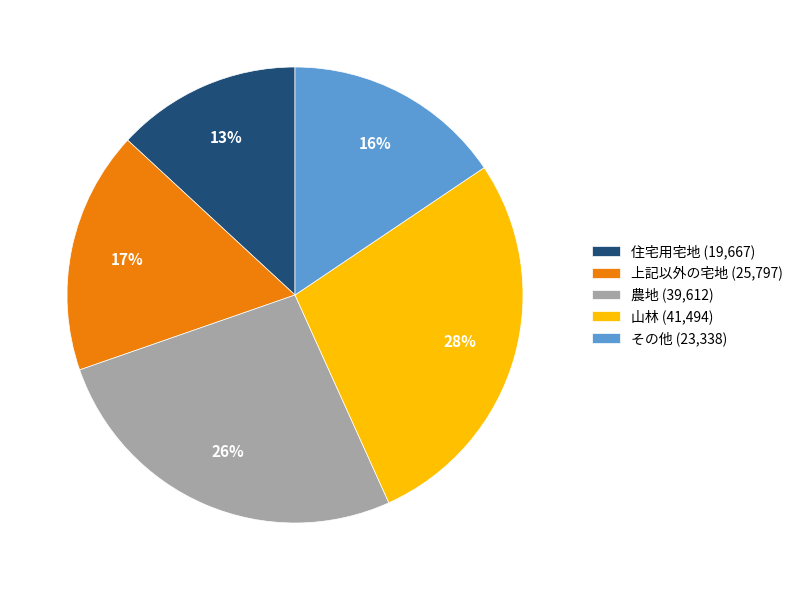

Which category has the biggest portion of the pie?

山林